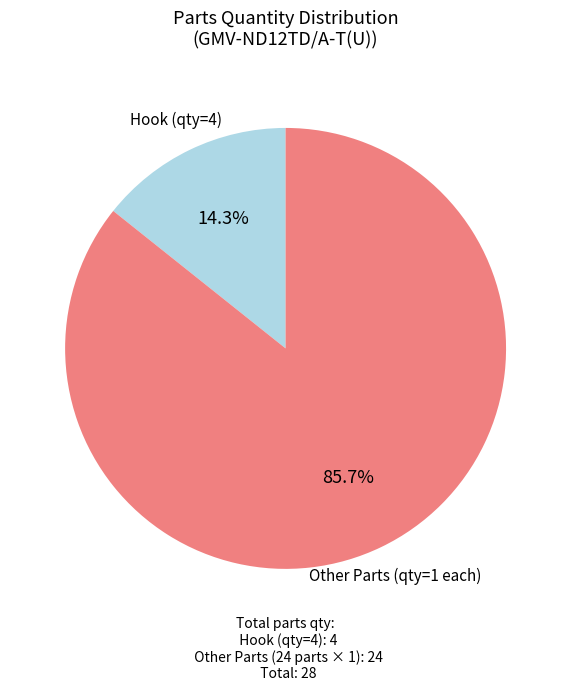

Does any single category account for the majority?

Yes